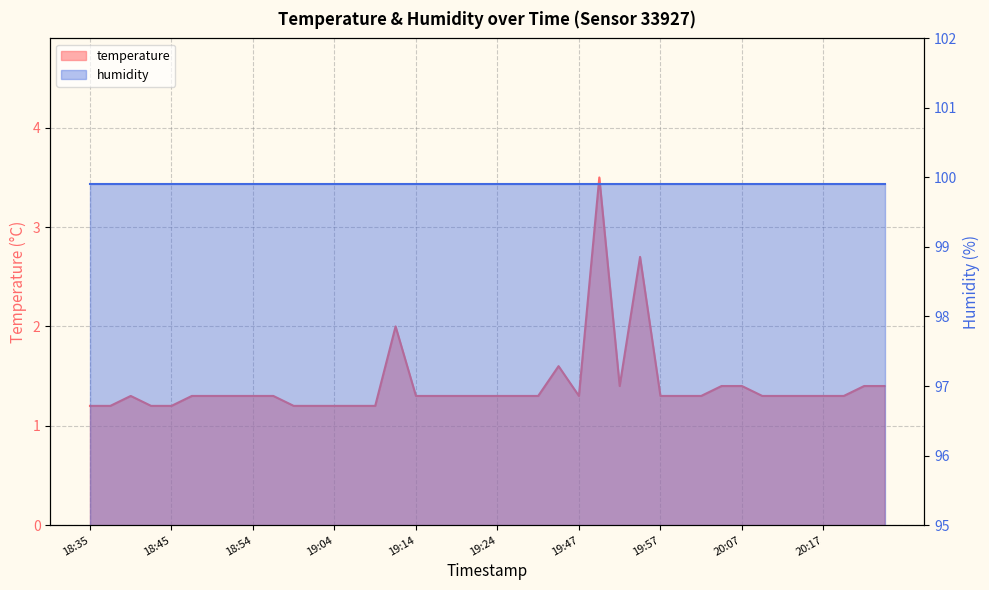

What is the smallest value displayed?

1.2